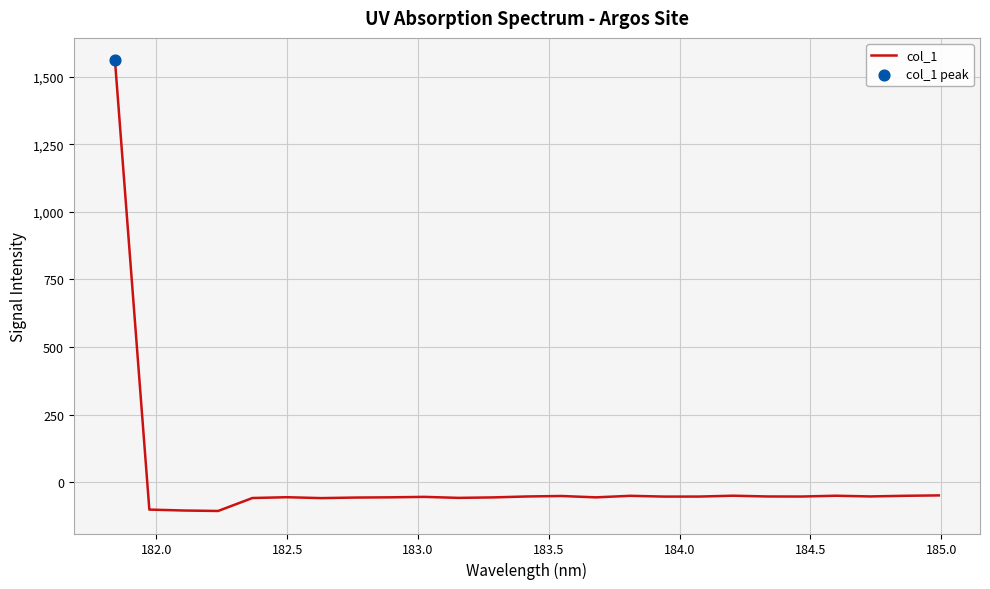

What is the maximum value shown in the chart?

1561.3